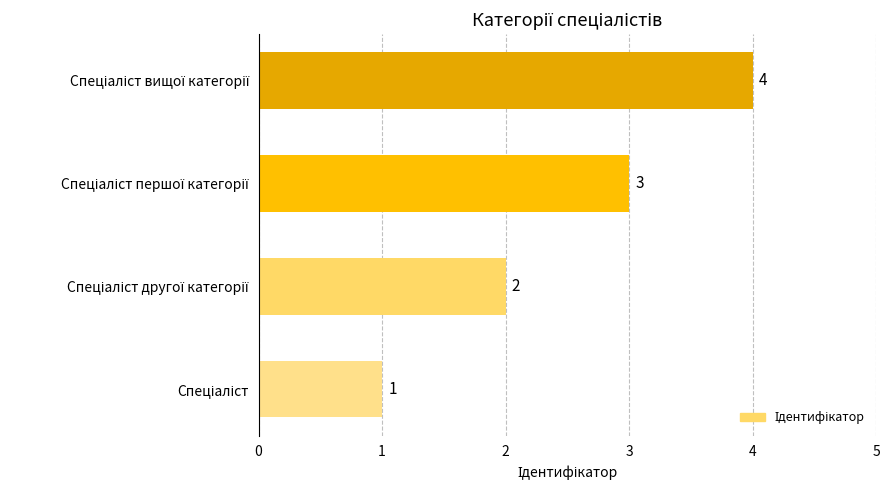

What is the difference between the maximum and minimum values?

3